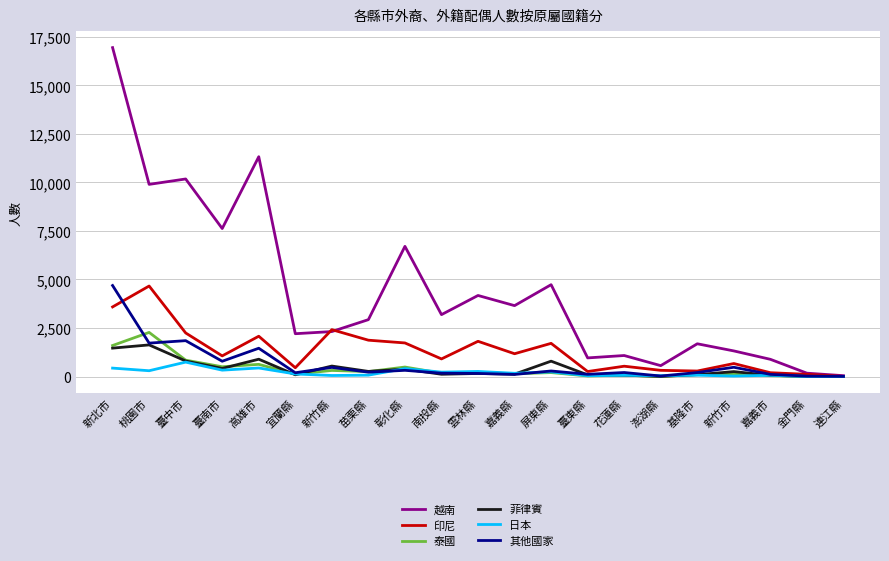

Which series has the largest range (max minus min)?

越南